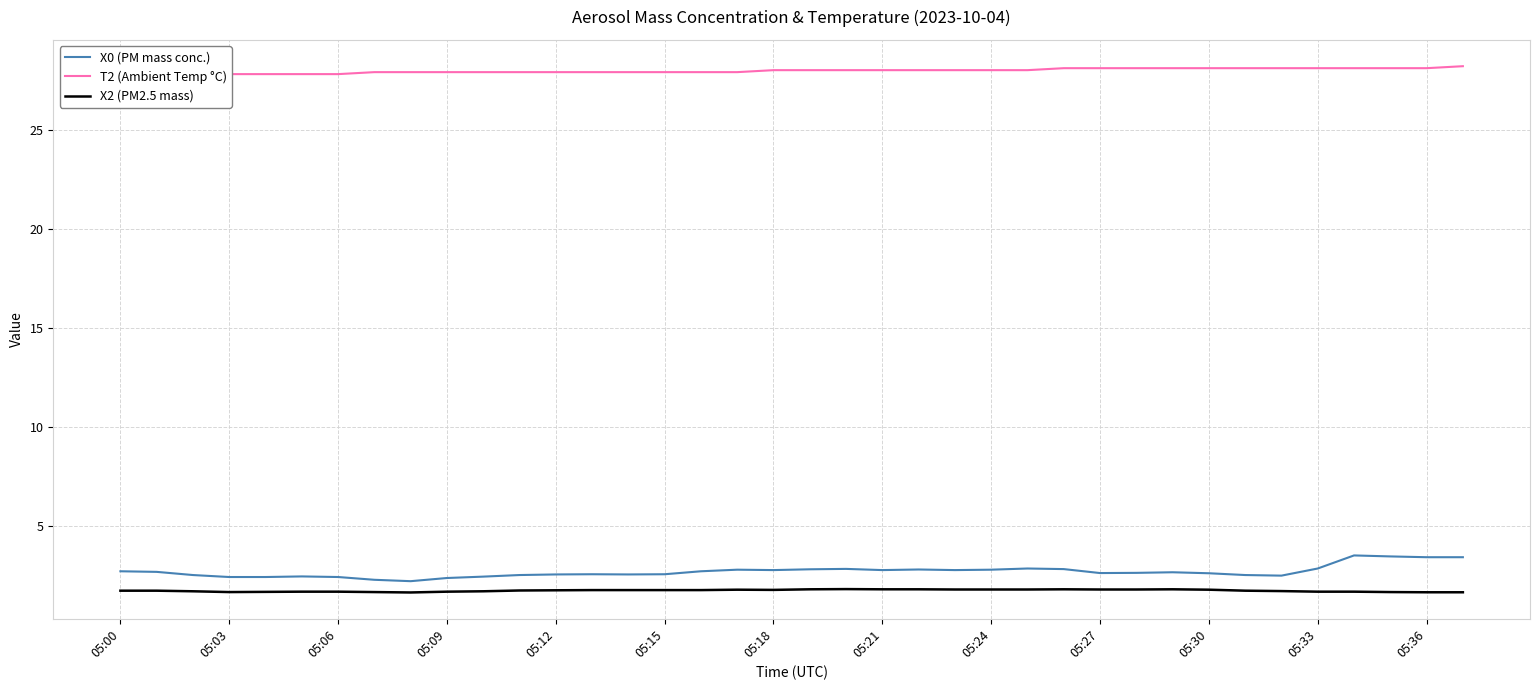

The value of T2 (Ambient Temp °C) at 17 is 27.9. True or false?

True